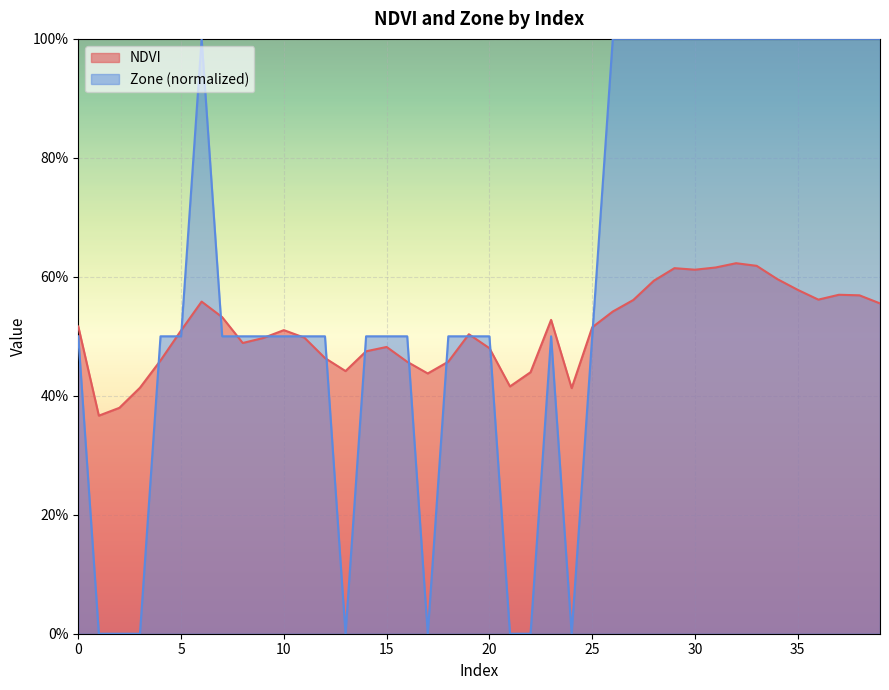

At which category is the sum across all series the highest?

32